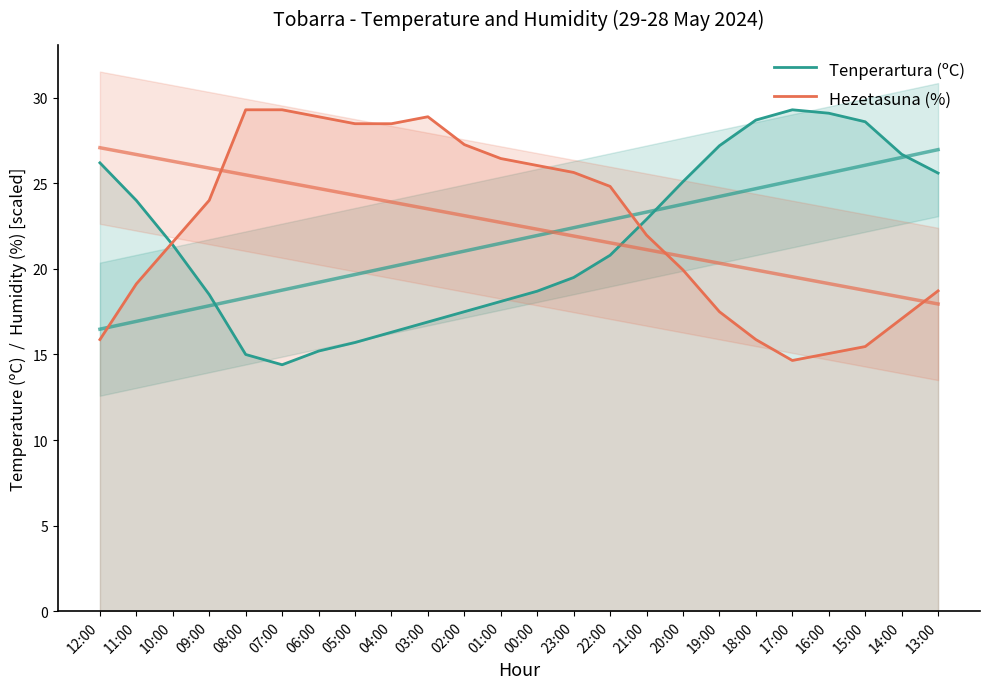

Reading left to right, transcribe all the data shown in this chart.

Tenperartura (ºC): 26.2	24.0	21.4	18.5	15.0	14.4	15.2	15.7	16.3	16.9	17.5	18.1	18.7	19.5	20.8	22.9	25.1	27.2	28.7	29.3	29.1	28.6	26.7	25.6
Hezetasuna (%): 15.9	19.1	21.6	24.0	29.3	29.3	28.9	28.5	28.5	28.9	27.3	26.5	26.0	25.6	24.8	22.0	19.9	17.5	15.9	14.7	15.1	15.5	17.1	18.7